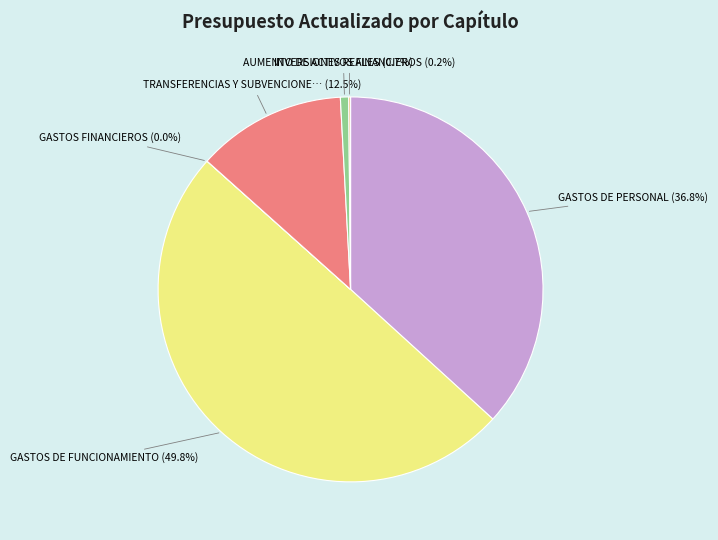

Count the number of slices in the pie.

6